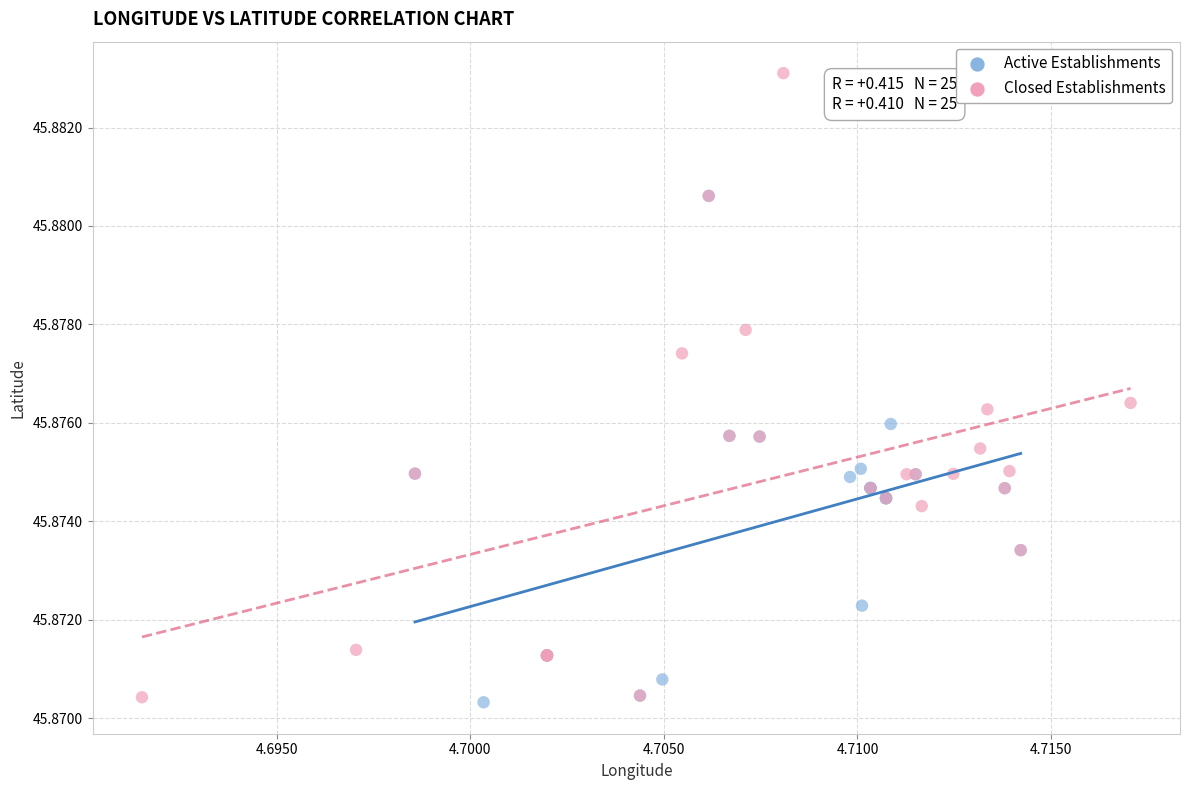

Which series contains the highest Y value?

Closed Establishments